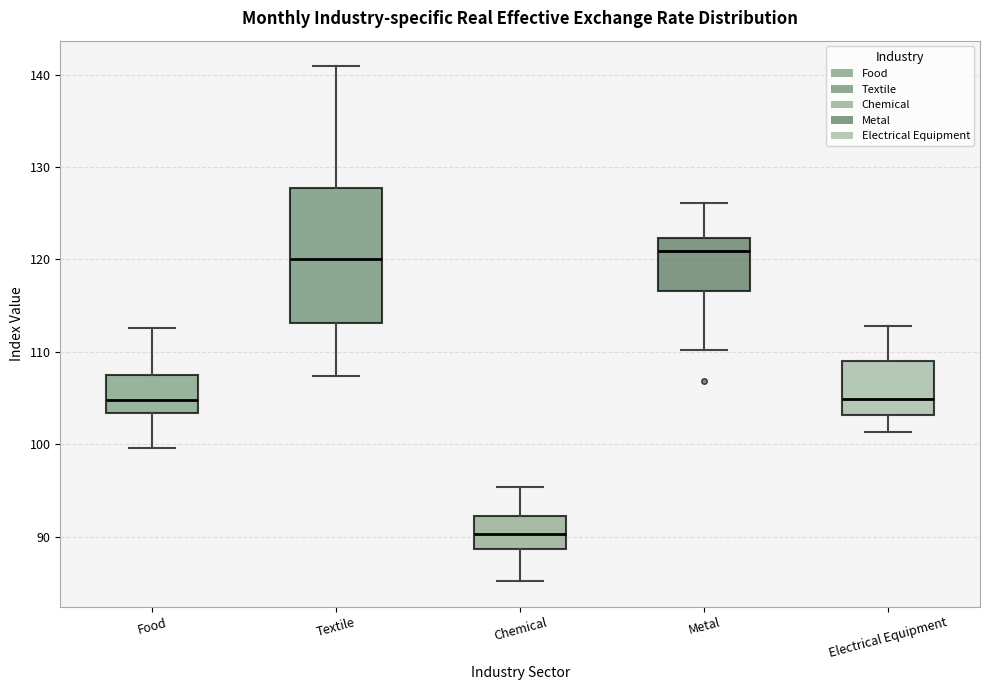

Which box's median line is the lowest?

Chemical